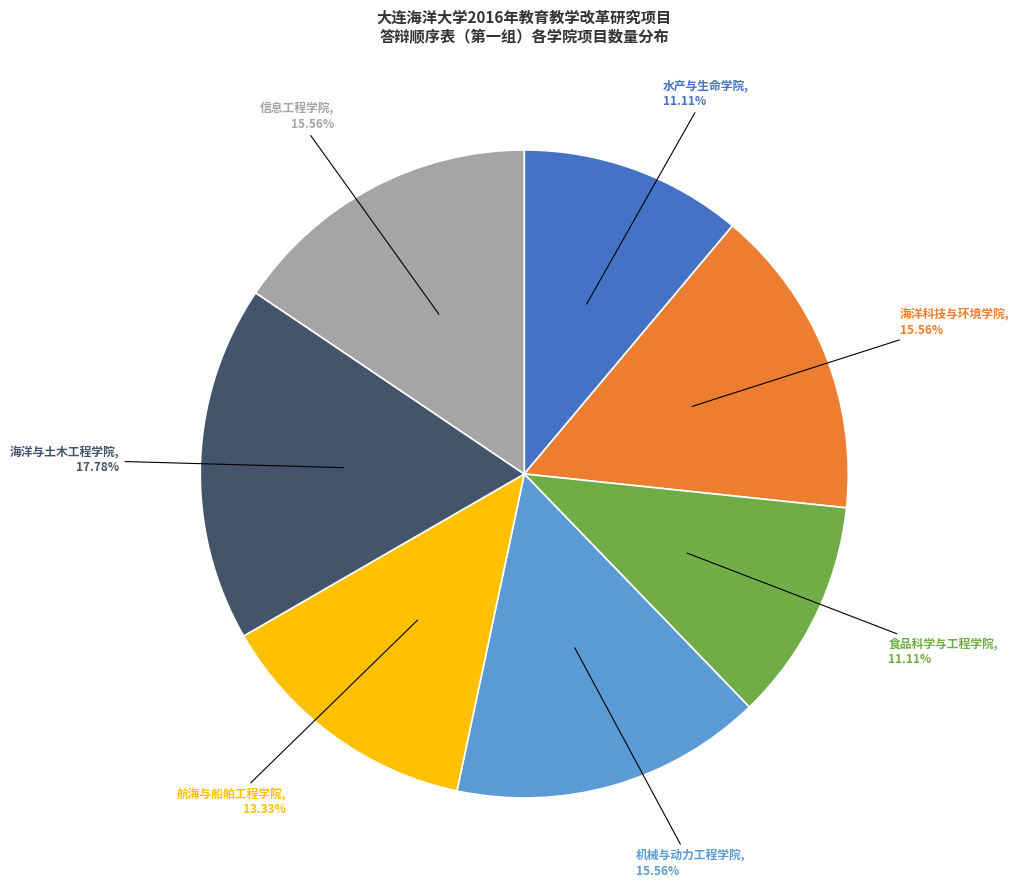

To the nearest percent, what is the average slice percentage?

14%